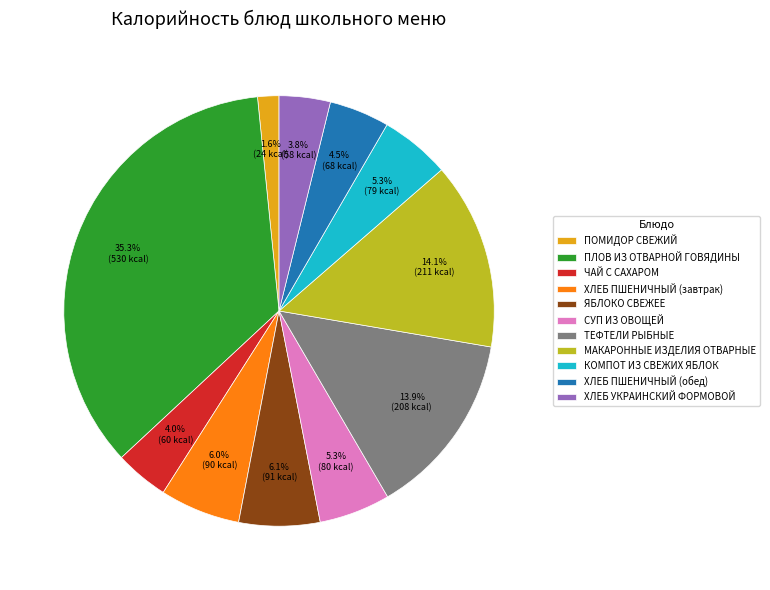

To the nearest percent, what is the combined percentage of ПОМИДОР СВЕЖИЙ and ЧАЙ С САХАРОМ?

6%